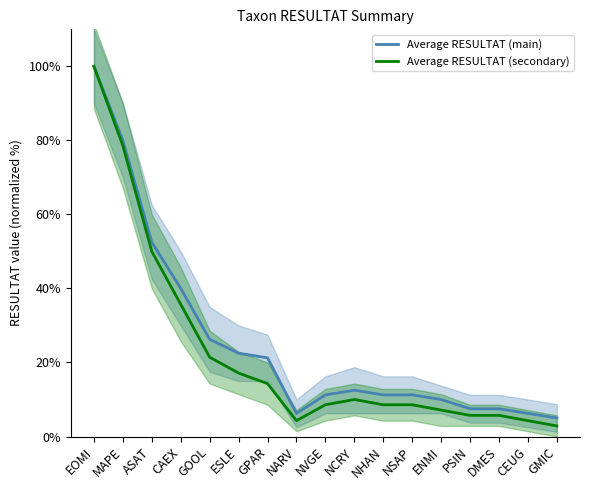

What is the value of the Average RESULTAT (secondary) point at the 8th from the left?

4.3